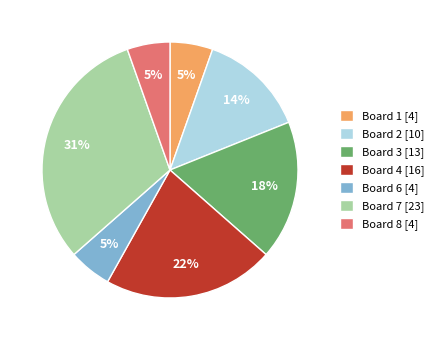

The Board 8 [4] slice represents 1% of the pie. True or false?

False